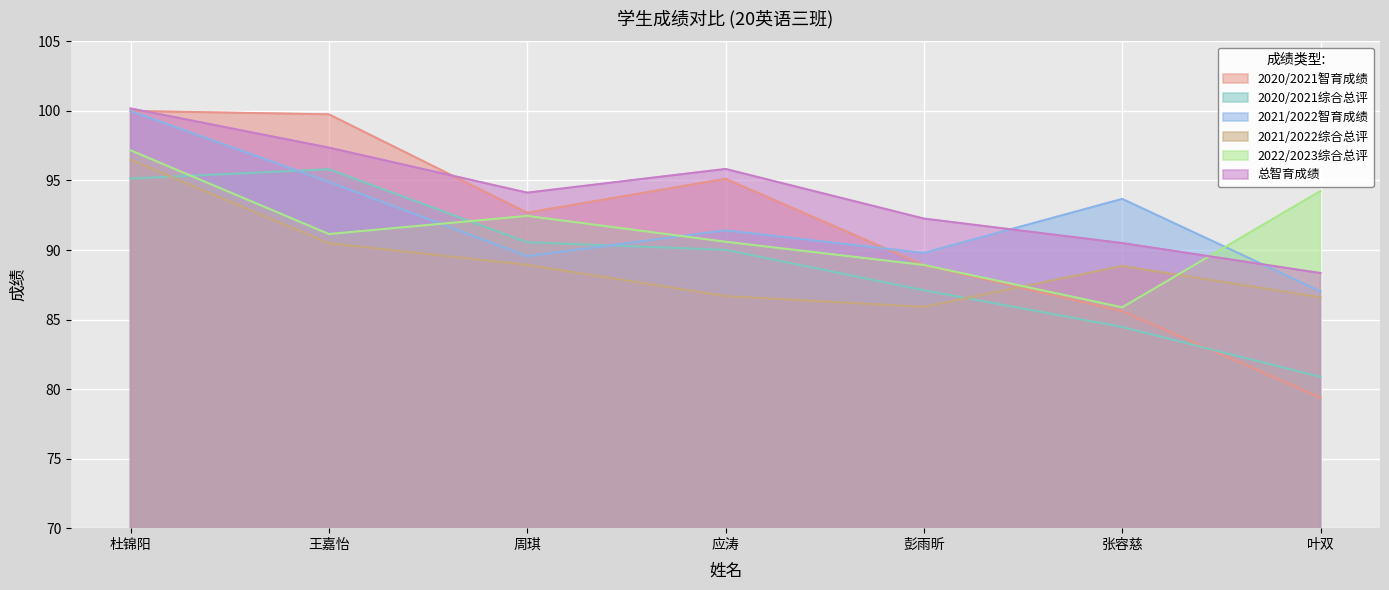

Which label corresponds to the smallest value in the chart?

叶双